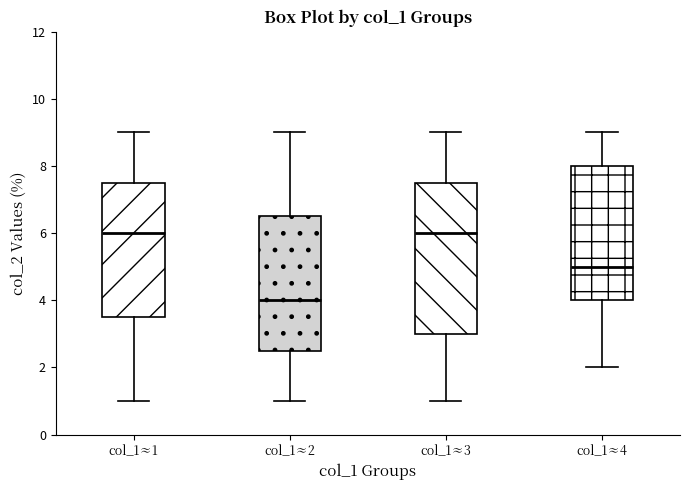

Reading left to right, transcribe this box plot: for each box, give where its median line is, the range the box spans, and where its two whiskers end, as read against the y-axis. The values are not printed on the chart, so give them approximately, as read against the axis.

col_1≈1: median 6.0, box 3.6 to 7.6, whiskers 1.0 to 9.0
col_1≈2: median 4.0, box 2.6 to 6.6, whiskers 1.0 to 9.0
col_1≈3: median 6.0, box 3.0 to 7.6, whiskers 1.0 to 9.0
col_1≈4: median 5.0, box 4.0 to 8.0, whiskers 2.0 to 9.0